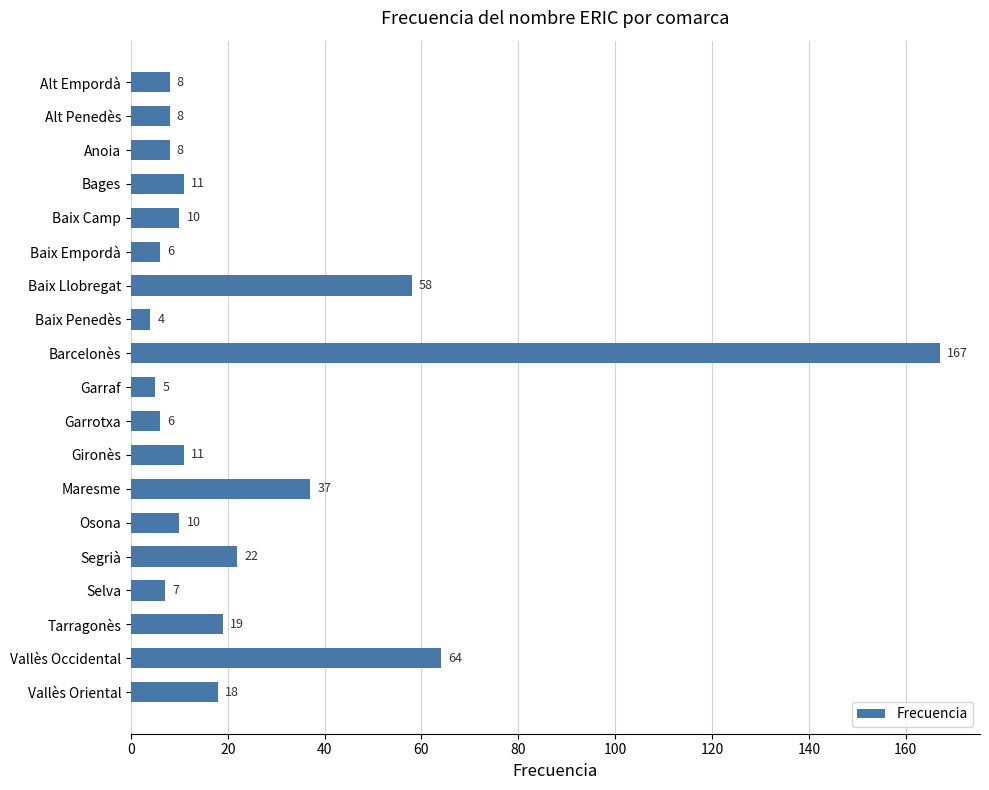

Where is the data nearest to the value 85?

Vallès Occidental